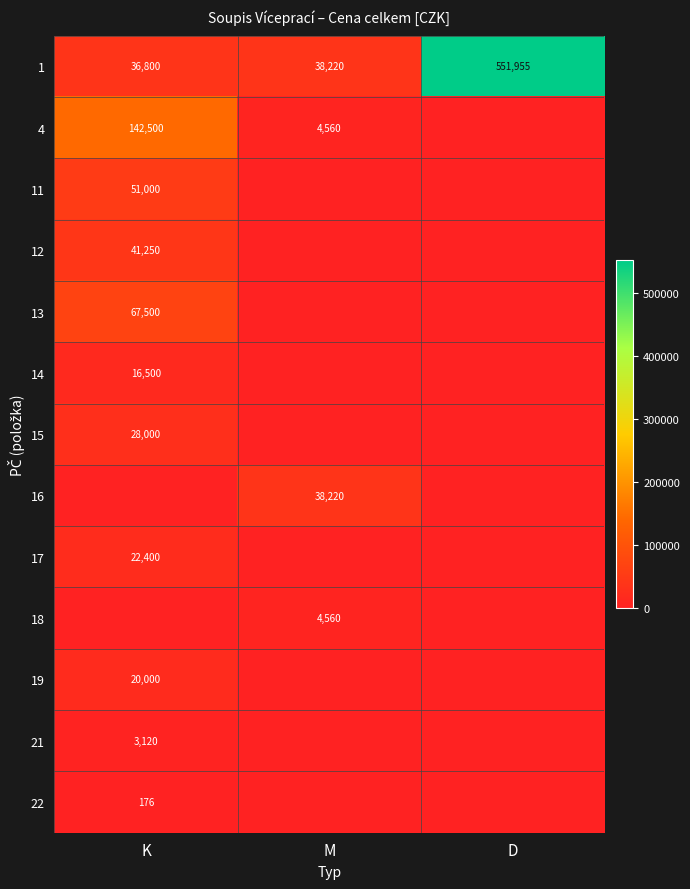

True or false: 4 has a value of 1604 at M.

False